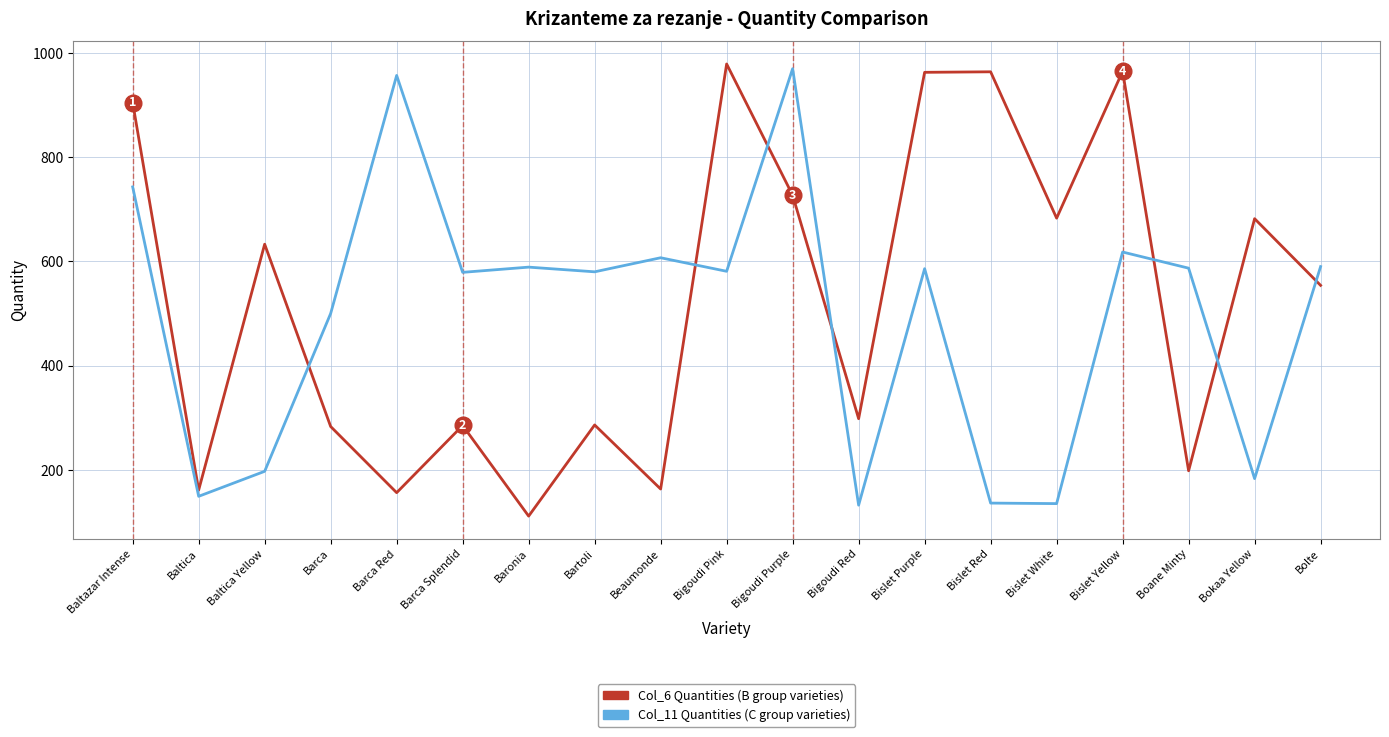

What is the spread (max minus min) of values at Bigoudi Red?

166